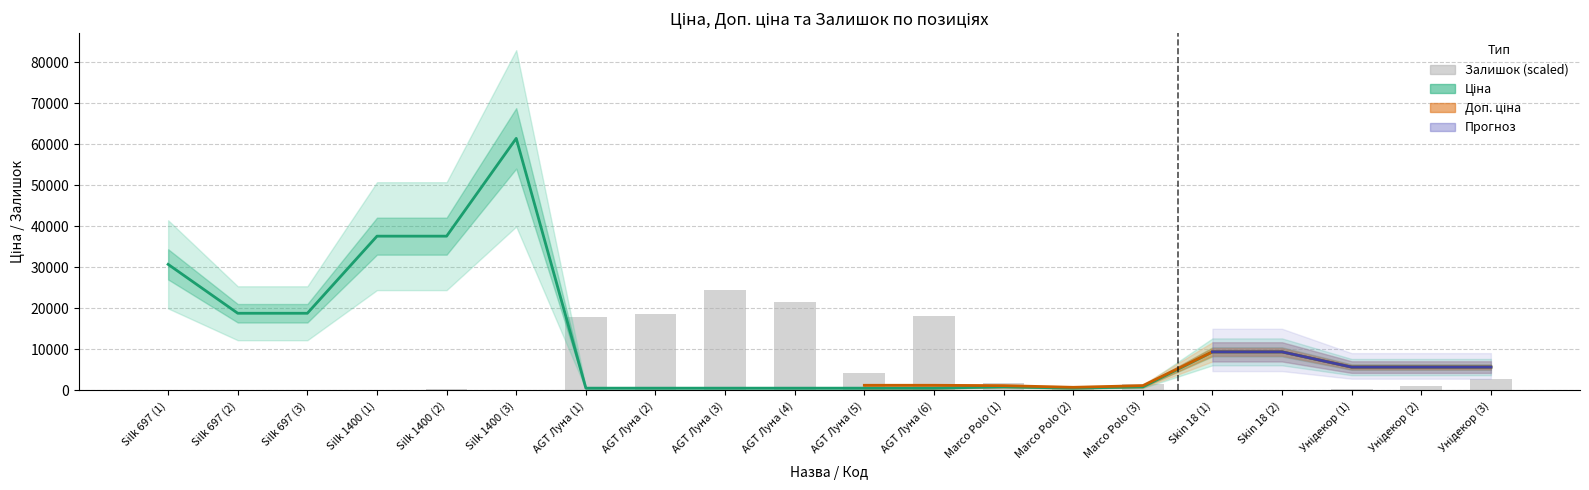

At Унідекор (1), list the series in order from largest to smallest.

Ціна, Залишок